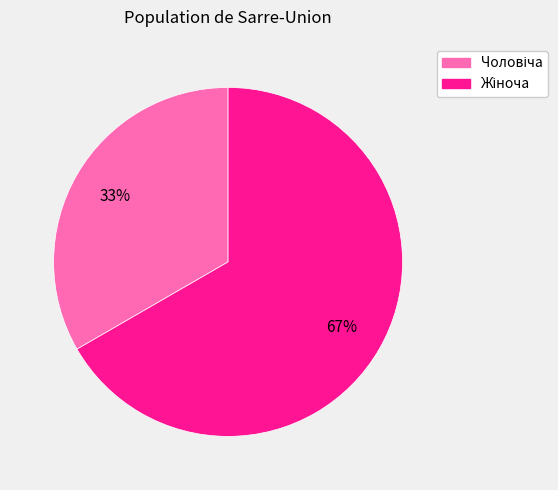

Is there a majority slice in this chart?

Yes